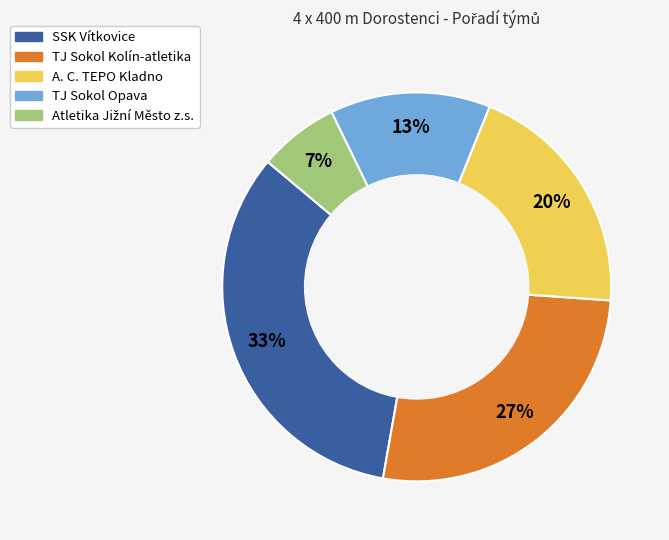

How many segments does this pie chart have?

5